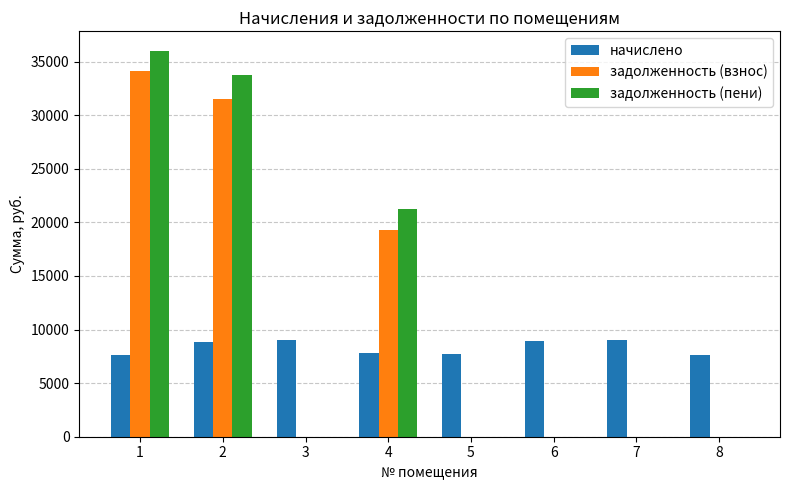

What is the highest value of the начислено series?

9058.3